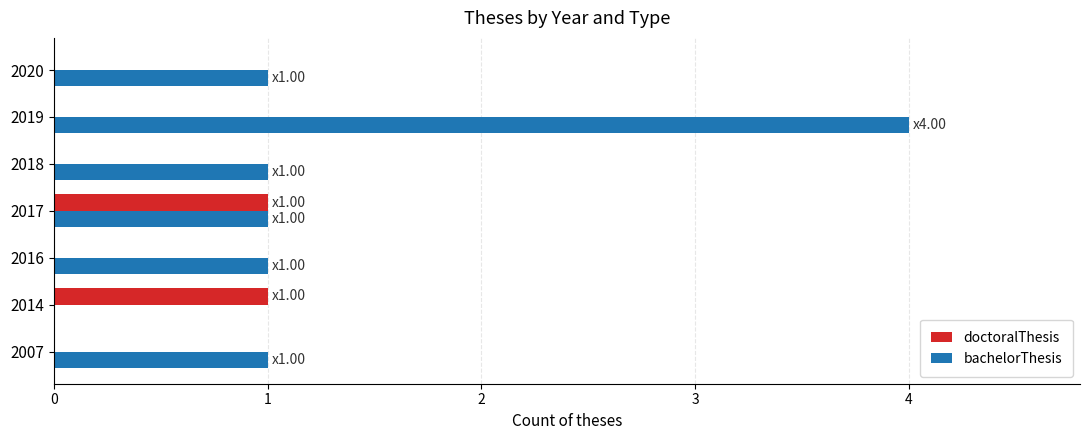

The value of bachelorThesis at 2017 is 2. True or false?

False